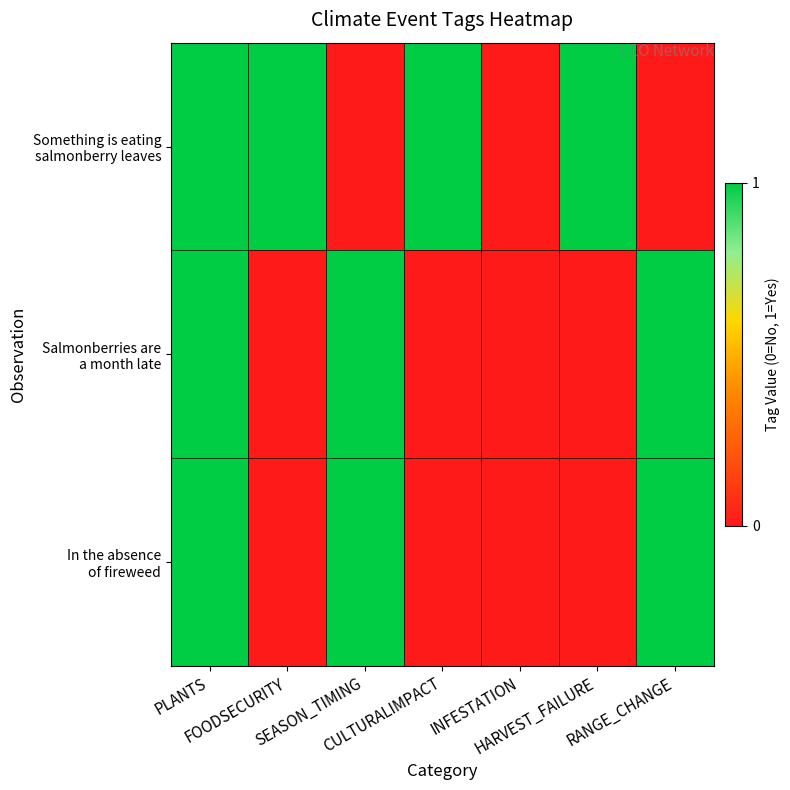

At how many categories does at least one series exceed 0?

6